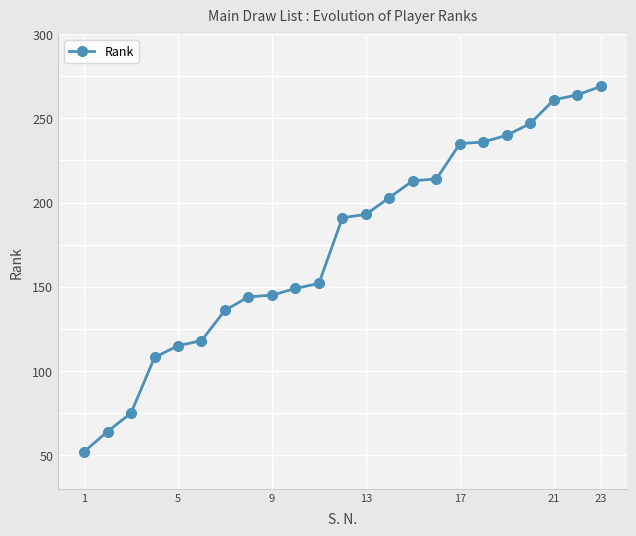

What is the smallest value displayed?

52